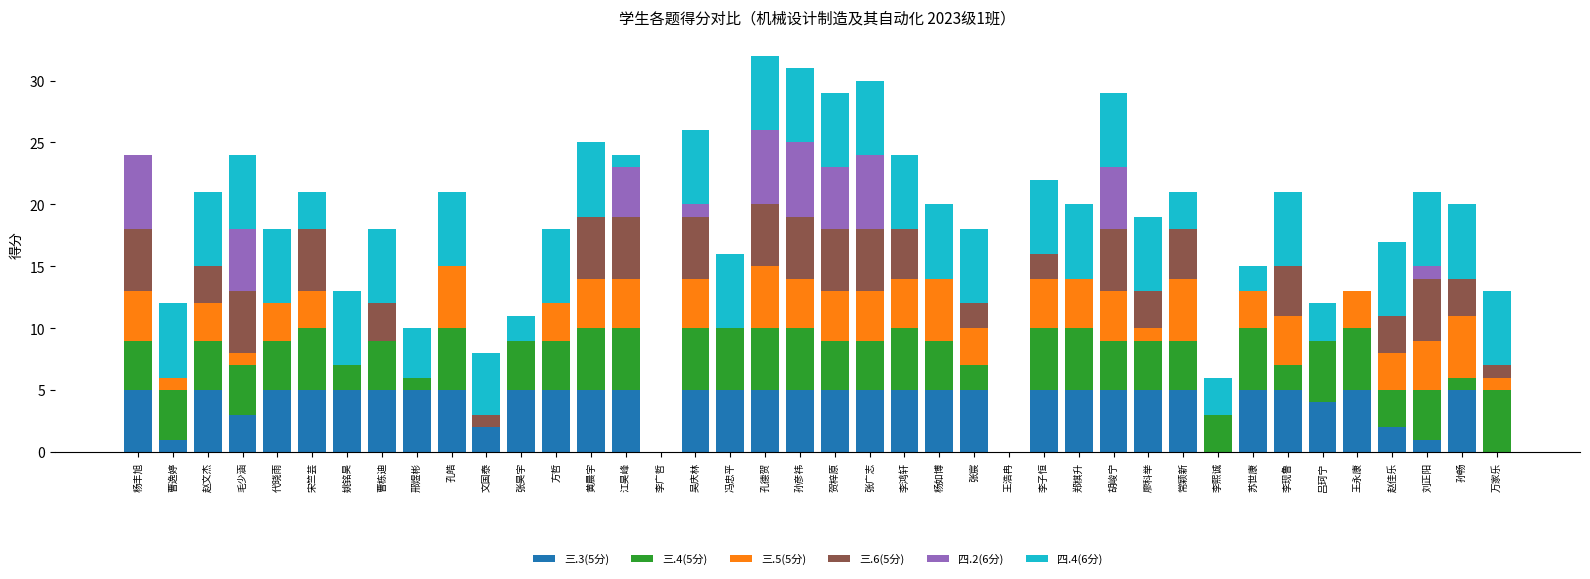

What is the total value across all series at 吕珂宁?

12